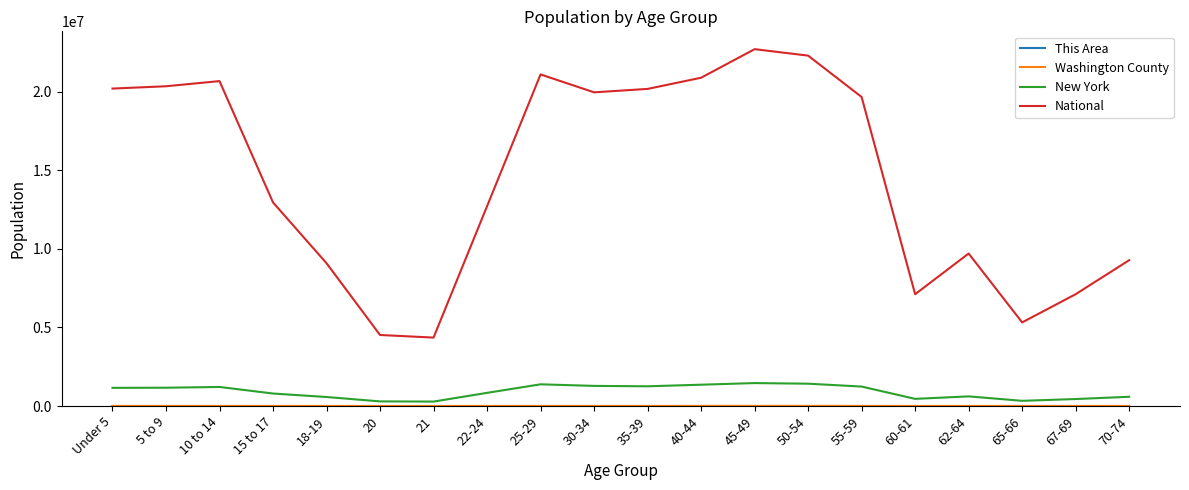

Which series has the widest spread of values?

National